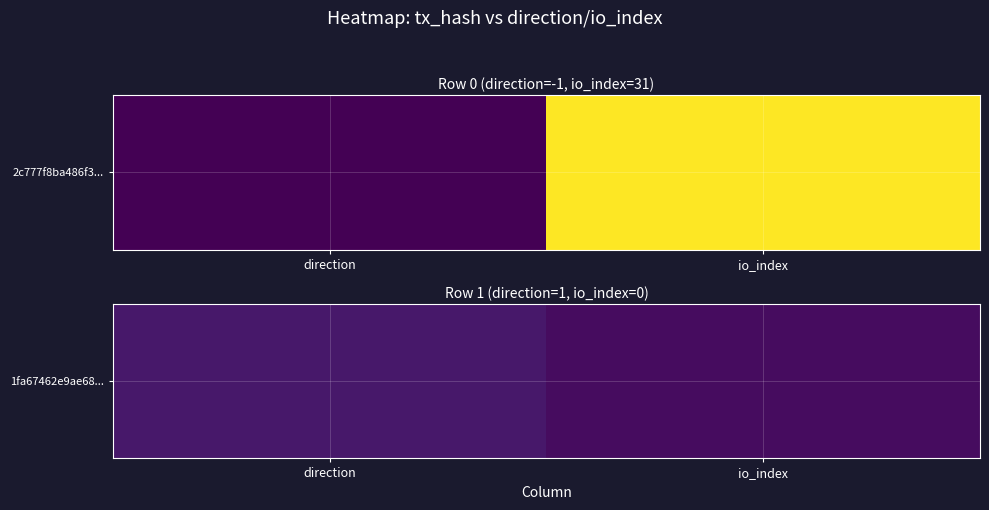

Which has a higher value, io_index or direction?

direction